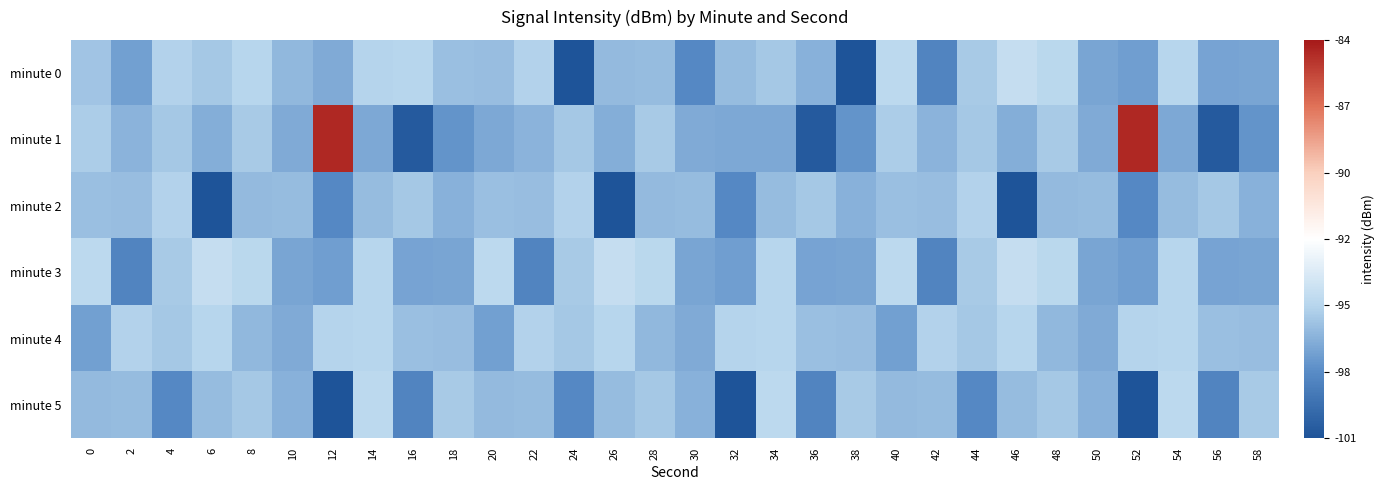

Between 12 and 34, which series saw the biggest shift?

minute 1